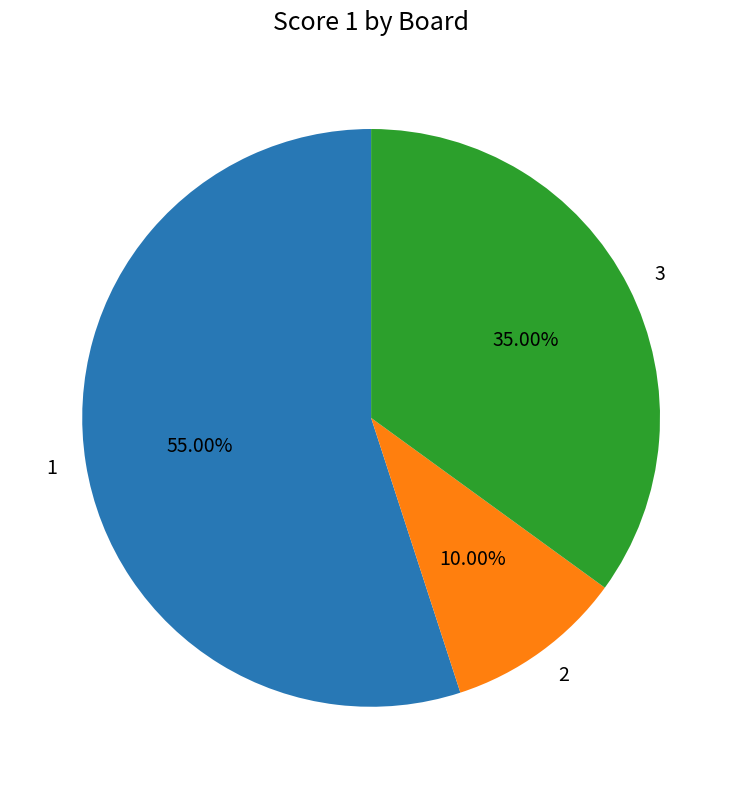

True or false: 3 accounts for 35% of the total.

True